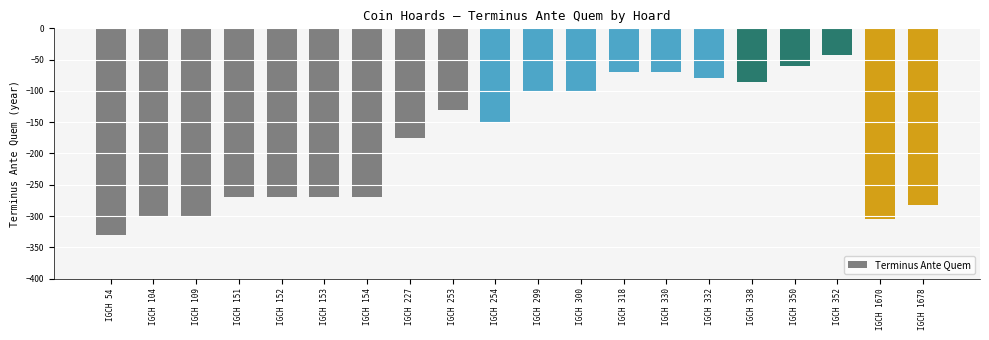

What is the change in value from IGCH 152 to IGCH 1670?

-35